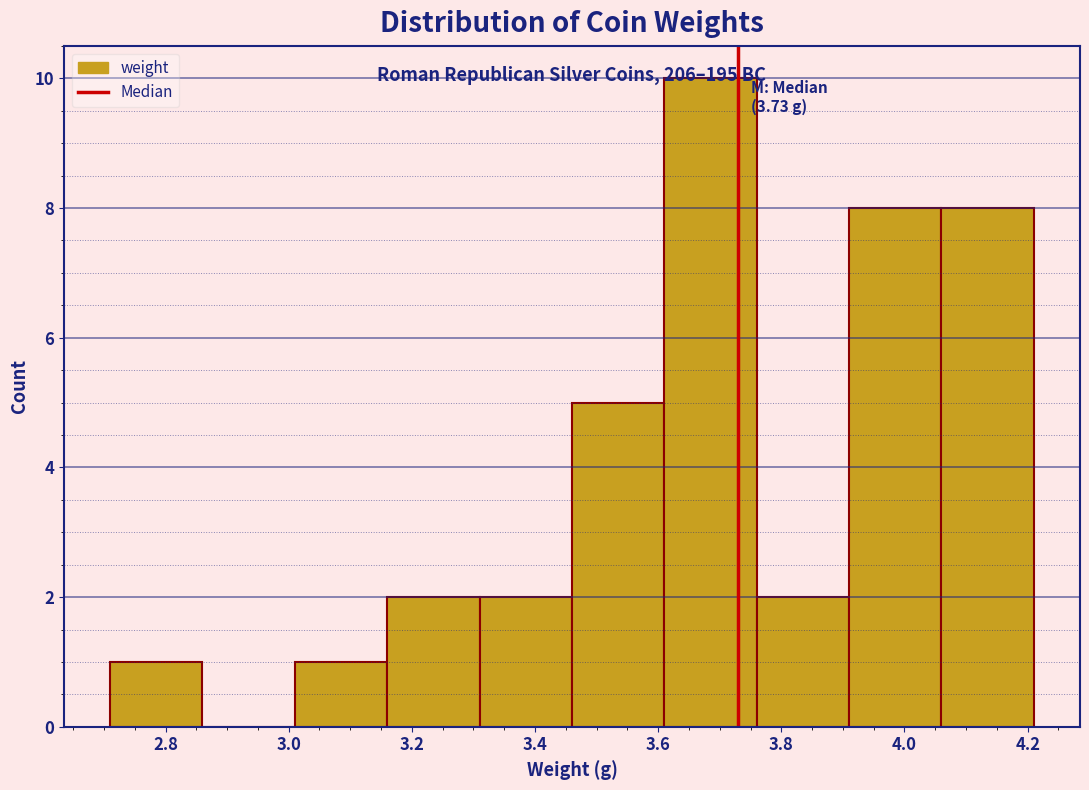

Which range on the x-axis has the tallest bar?

3.61 to 3.76